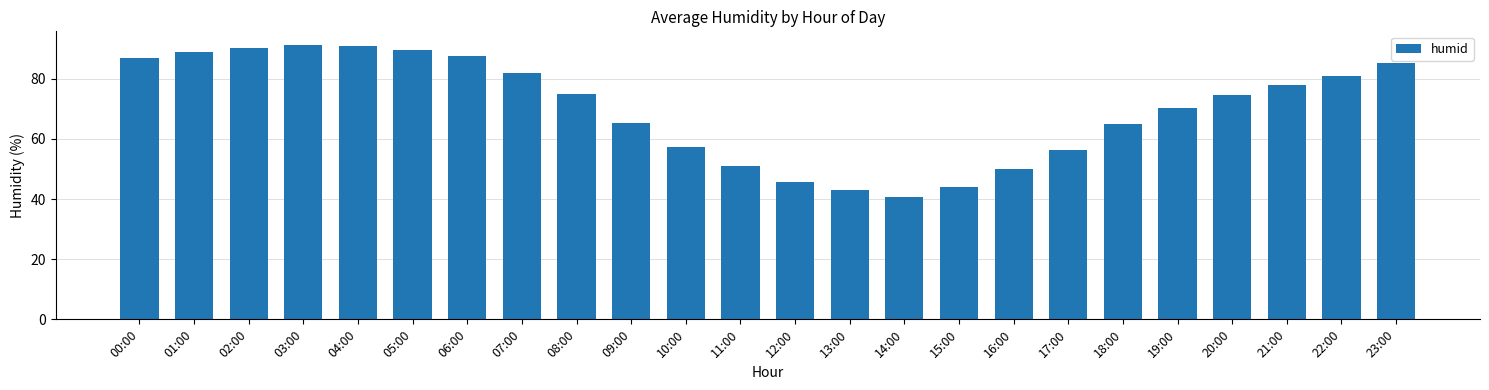

What is the ratio of the value at 05:00 to the value at 06:00?

1.0